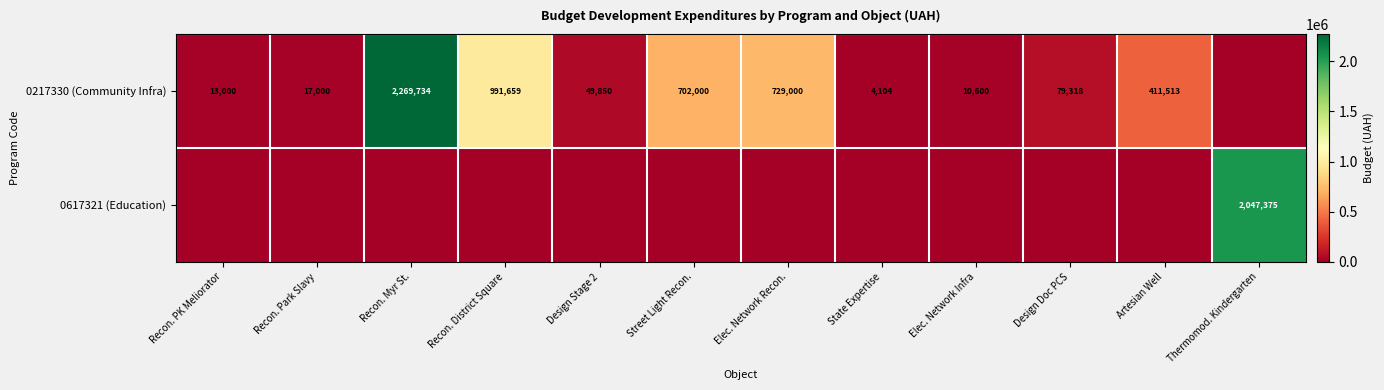

What is the sum of the 0217330 (Community Infra) values at Recon. District Square and State Expertise?

995763